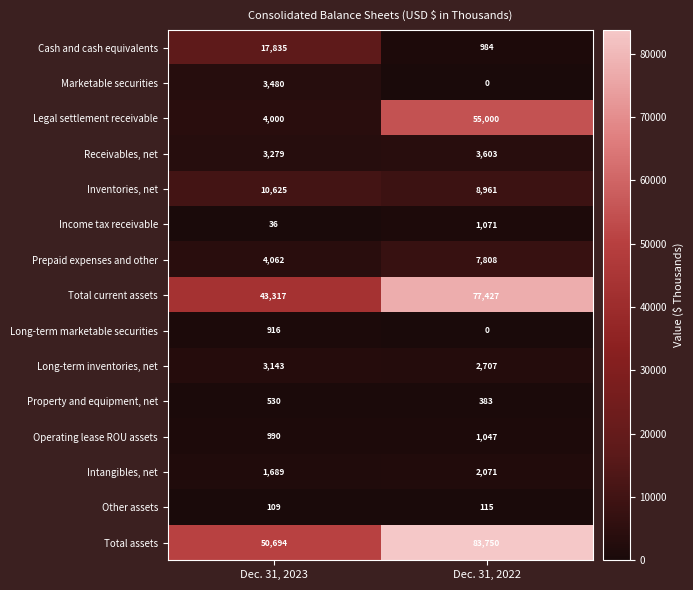

What is the total value across all series at Dec. 31, 2022?

244927